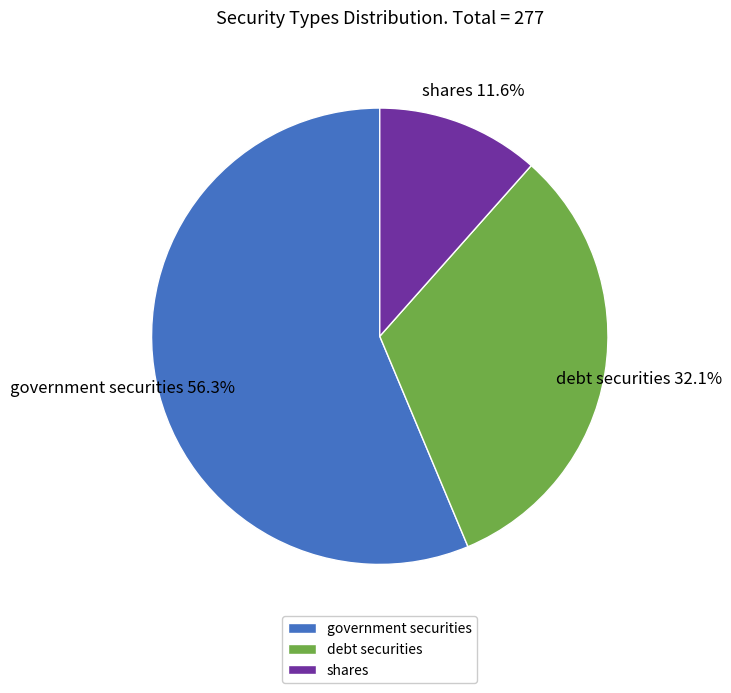

To the nearest percent, what is the difference between the largest and smallest slice percentages?

45%